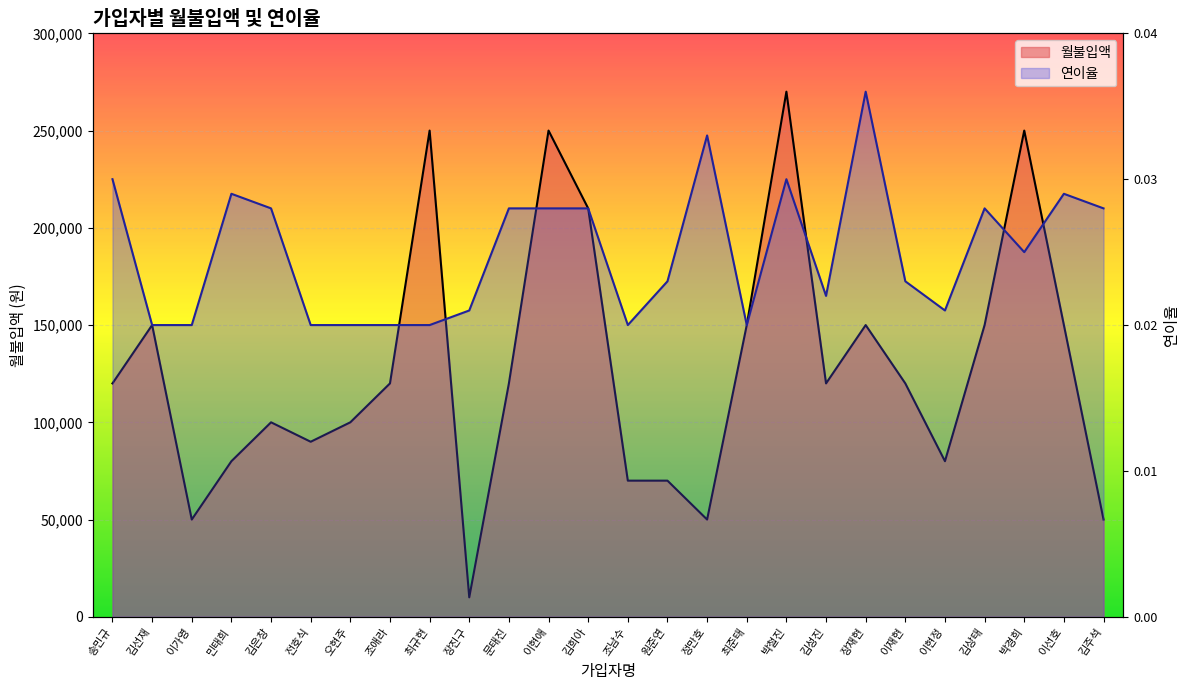

List the labels in order of 월불입액 value, largest first.

박철진, 최규현, 이현애, 박경희, 김희아, 김선재, 최준태, 장재현, 김상태, 이선호, 송민규, 조애라, 문태진, 김성진, 이재현, 김은창, 오현주, 전호식, 민태희, 이현정, 조남수, 원준연, 이가영, 정만호, 김주석, 장진구